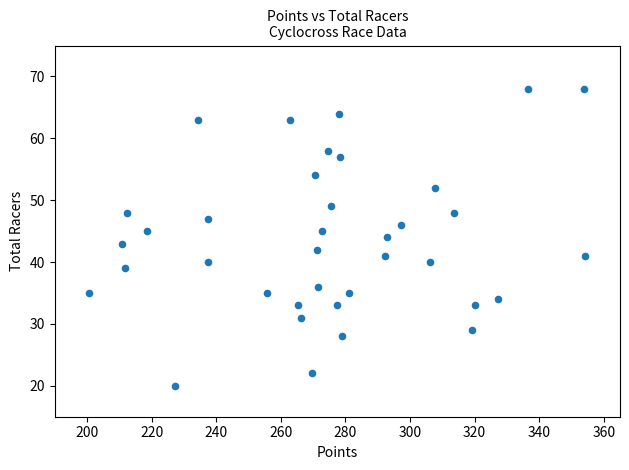

What is the range of Y values (max minus min)?

48